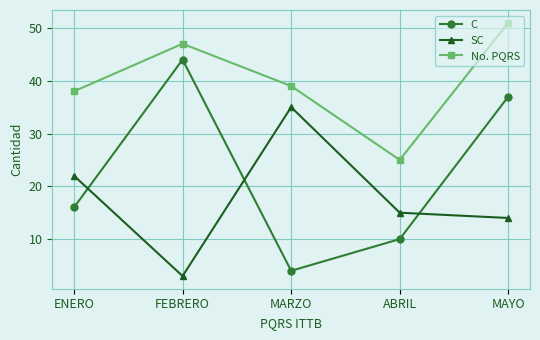

At how many categories does at least one series exceed 12?

5